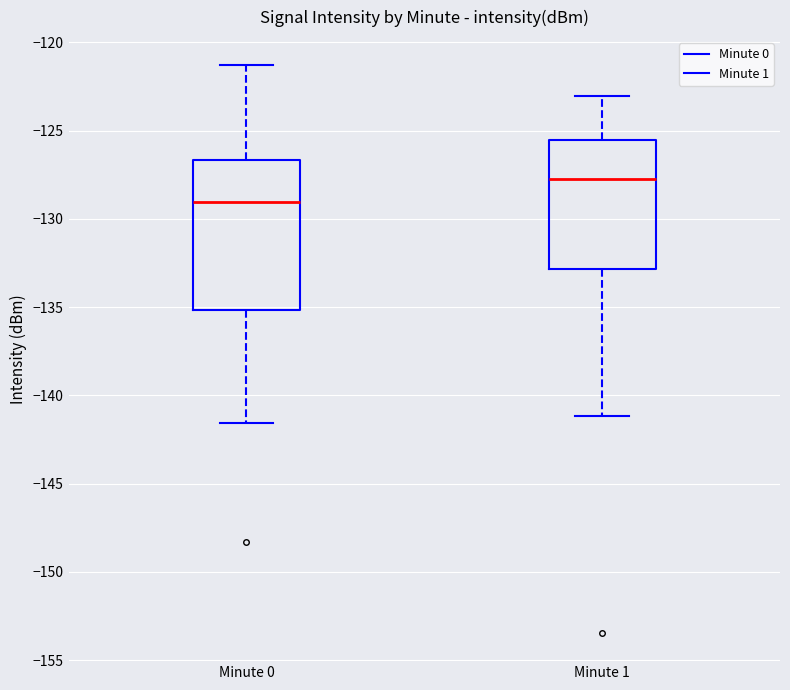

Reading left to right, transcribe this box plot: for each box, give where its median line is, the range the box spans, and where its two whiskers end, as read against the y-axis. The values are not printed on the chart, so give them approximately, as read against the axis.

Minute 0: median -129.0, box -135.0 to -126.5, whiskers -141.5 to -121.5
Minute 1: median -127.5, box -133.0 to -125.5, whiskers -141.0 to -123.0